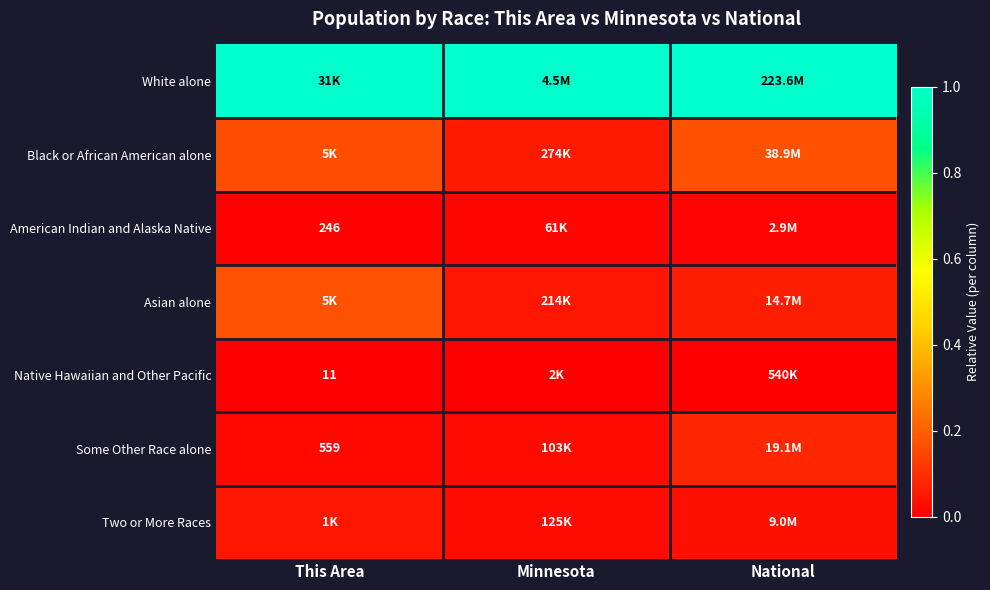

True or false: Asian alone has a value of 0.0 at National.

False